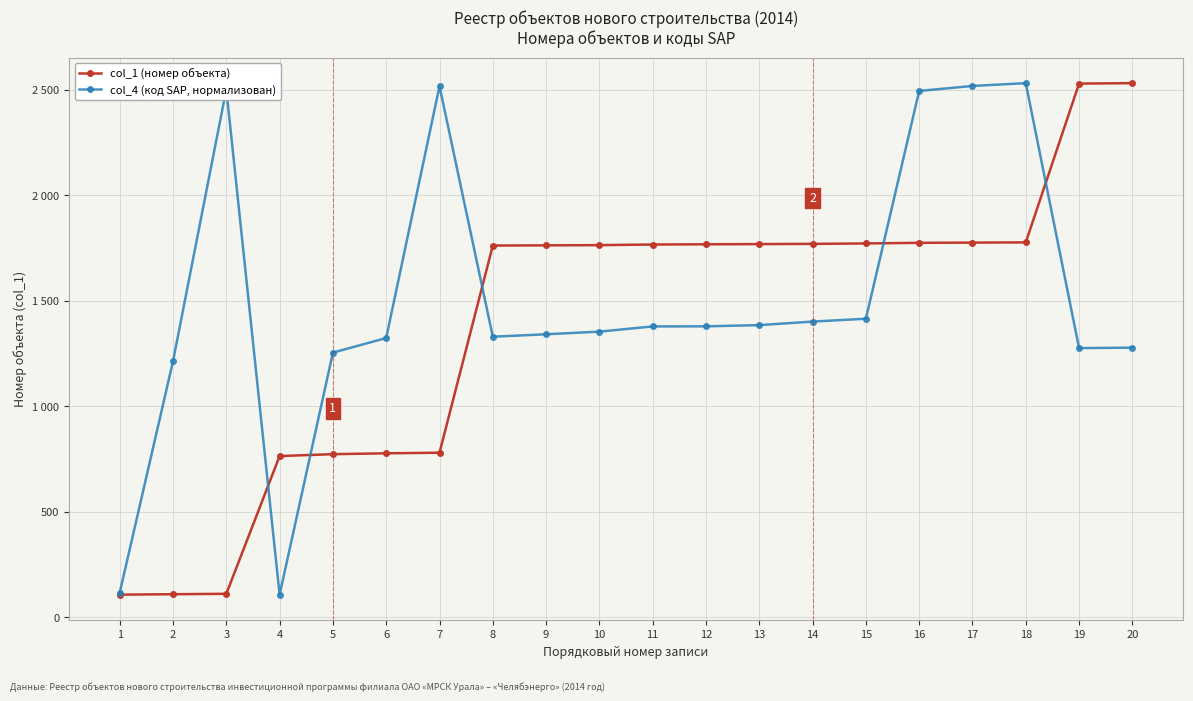

What is the average value of the col_1 (номер объекта) series?

1396.3